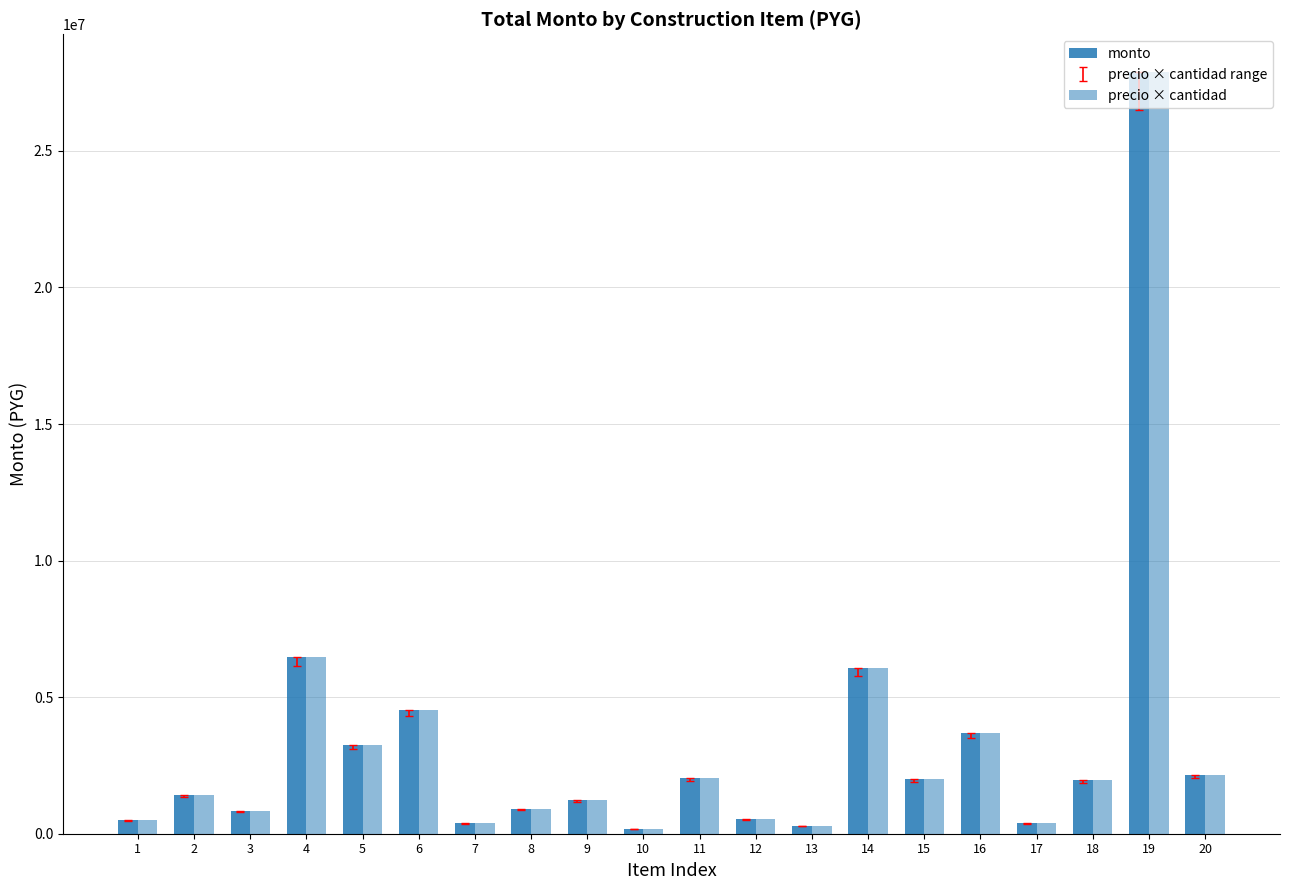

Where does the monto series first go above 1960200?

4